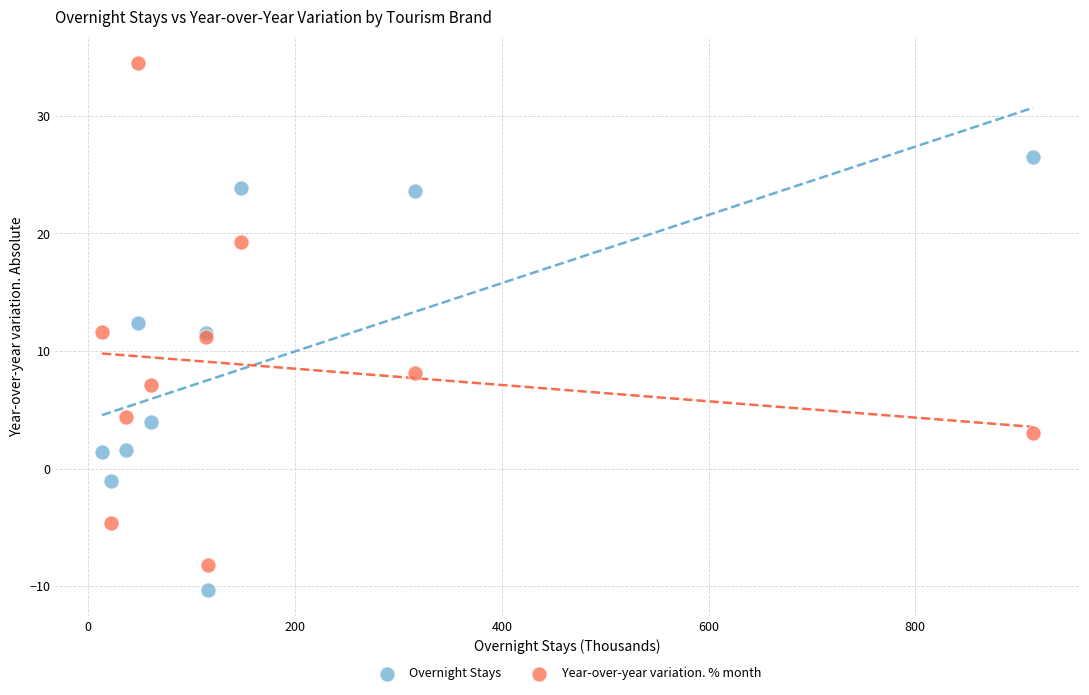

What are all the series names shown in the legend?

Overnight Stays, Year-over-year variation. % month